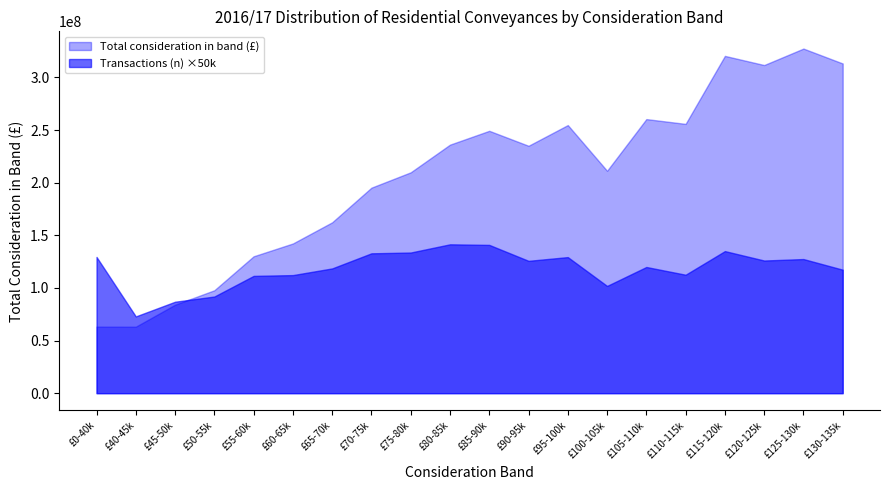

Rank the categories by Total consideration in band (£) value from lowest to highest.

£40-45k, £0-40k, £45-50k, £50-55k, £55-60k, £60-65k, £65-70k, £70-75k, £75-80k, £100-105k, £90-95k, £80-85k, £85-90k, £95-100k, £110-115k, £105-110k, £120-125k, £130-135k, £115-120k, £125-130k